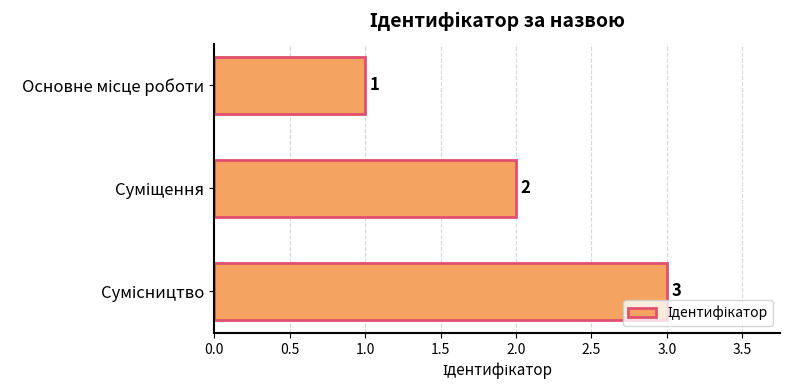

How many values are between 1 and 3?

3